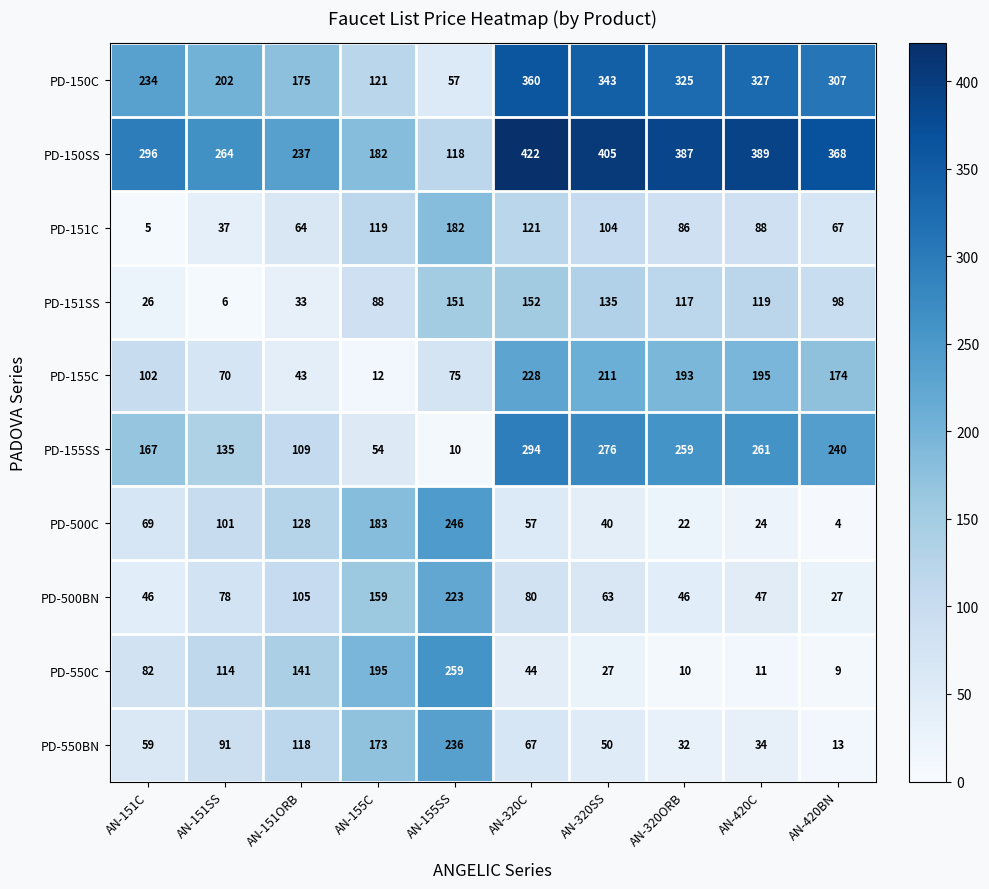

Read the PD-151SS value at AN-151ORB, to the nearest 50.

50